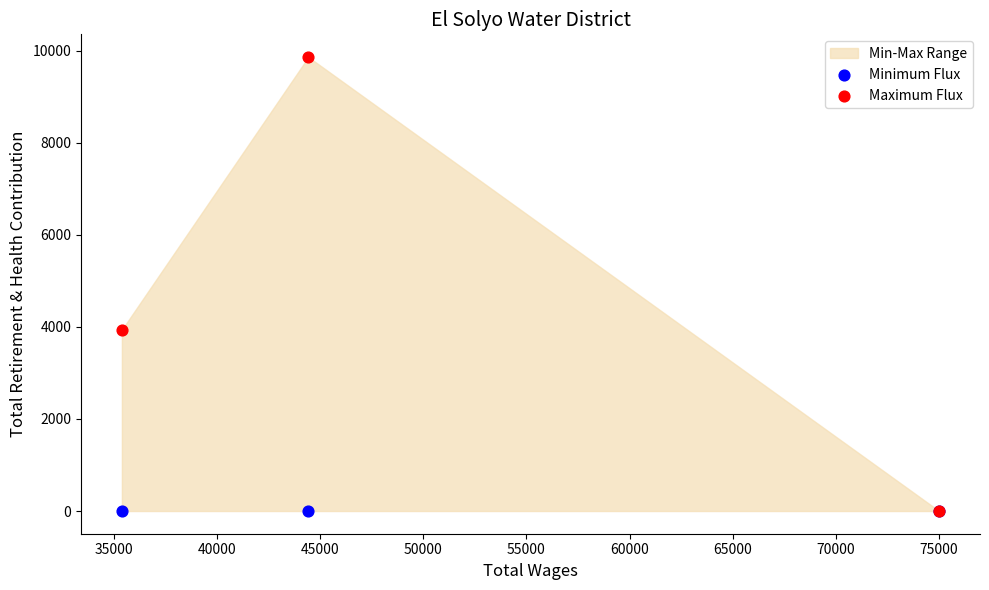

In the Maximum Flux series, what Y value is closest to 4930?

3937